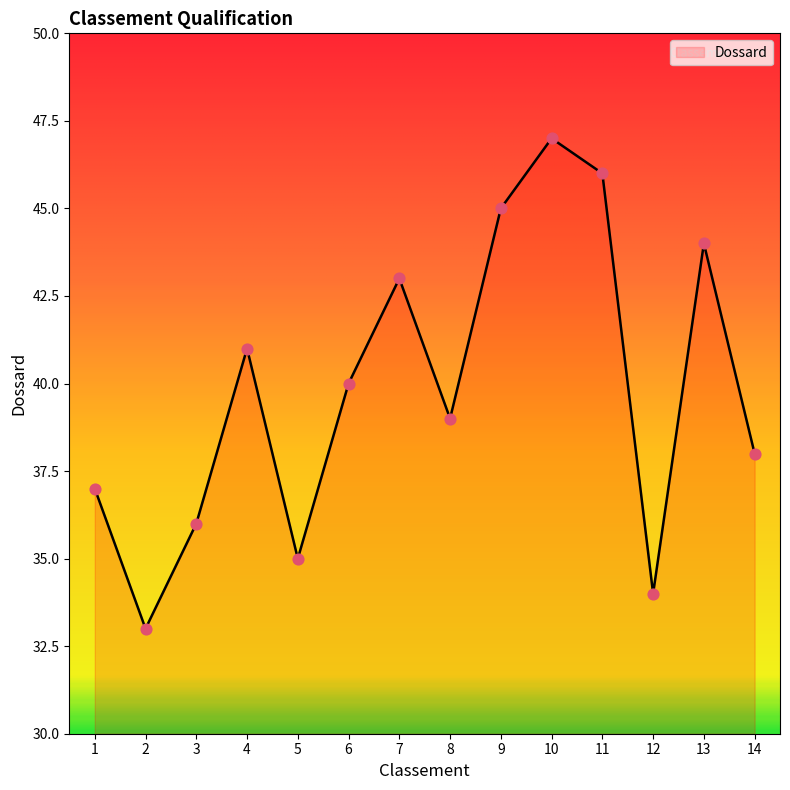

Between 11 and 4, which is larger?

11